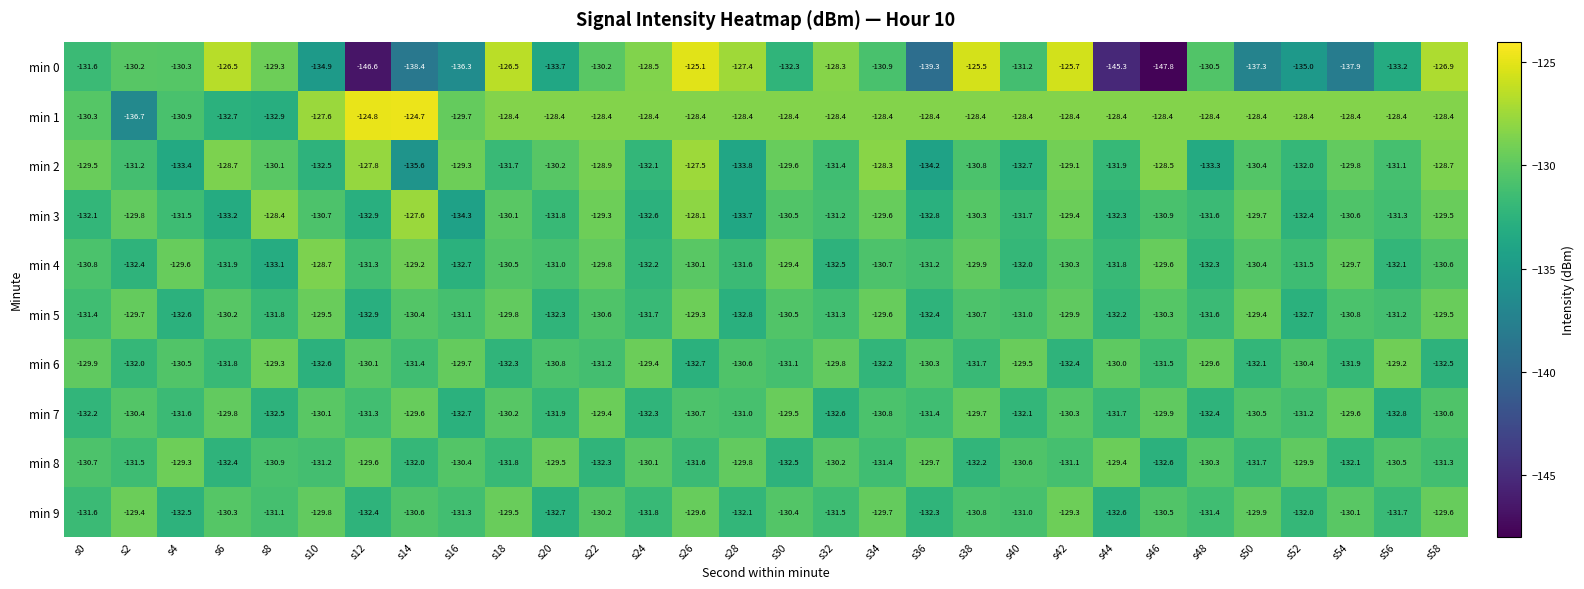

What is the sum of all min 7 values?

-3930.8